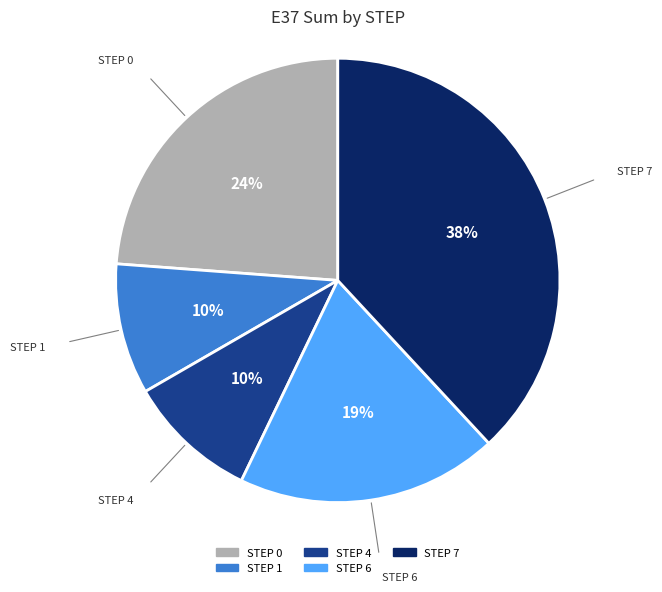

Count the number of slices in the pie.

5